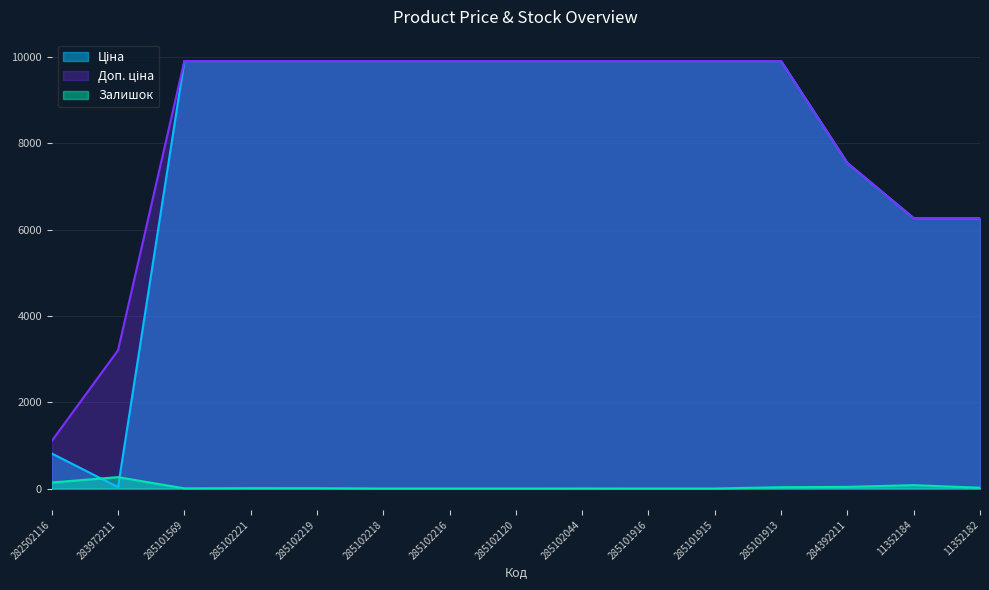

The value of Доп. ціна at 285102219 is 2099.9. True or false?

False